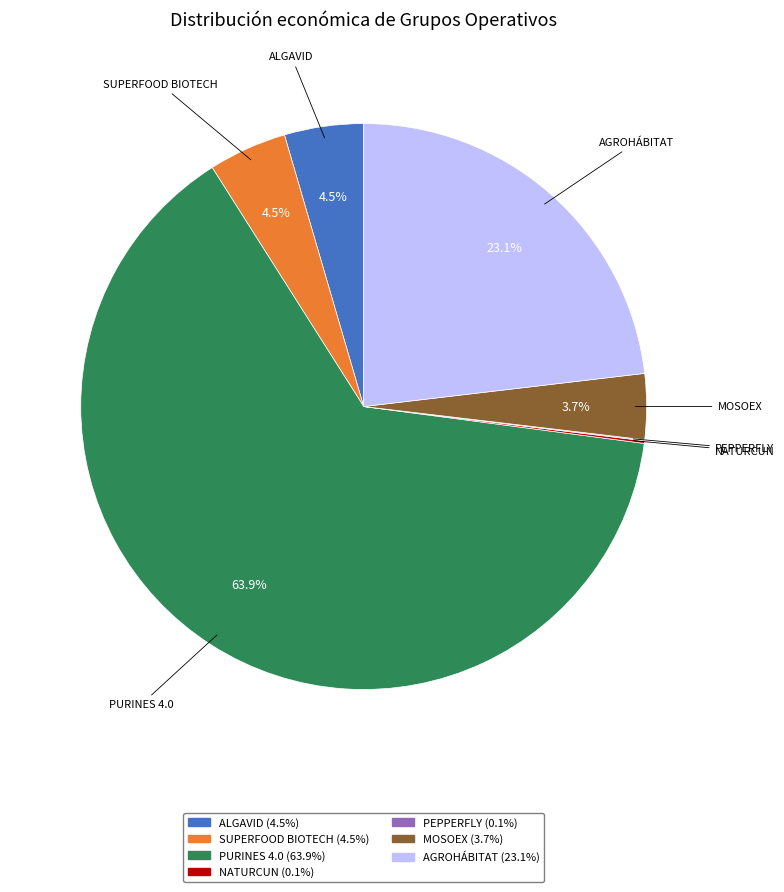

To the nearest percent, what is the difference between the largest and smallest slice percentages?

64%